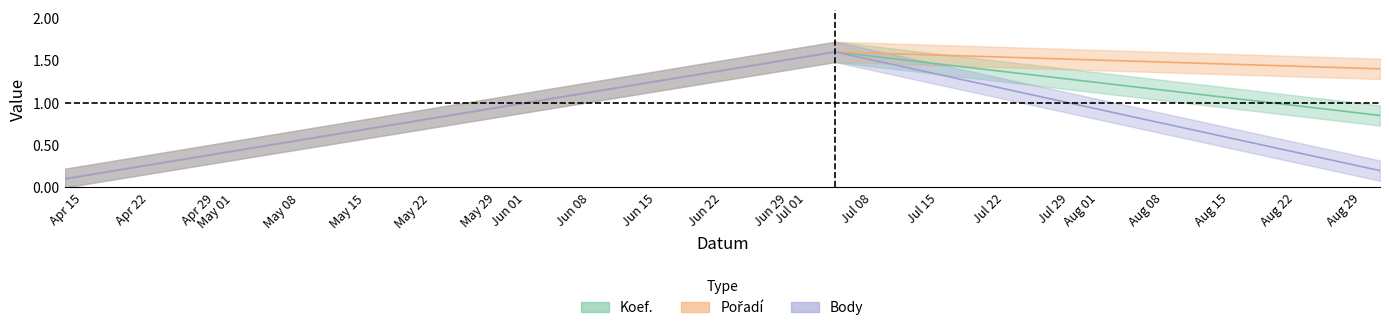

Count the number of data series in this chart.

3